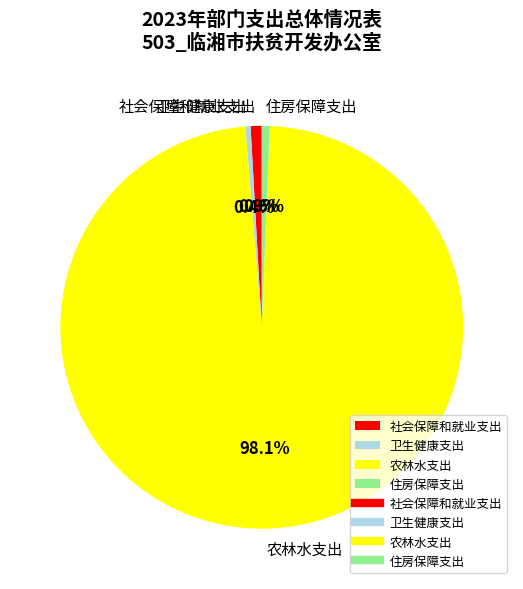

Which category accounts for the majority?

农林水支出